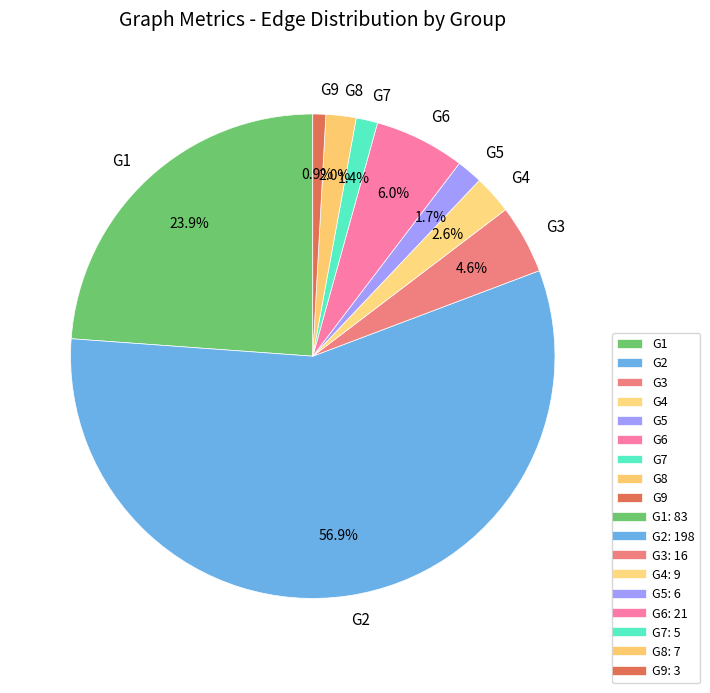

What percentage do G8 and G7 together represent?

3.4%